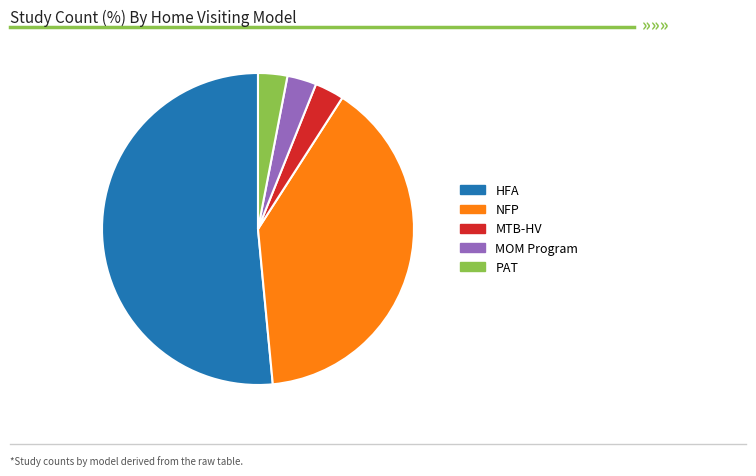

Is there any slice that represents more than half of the pie?

Yes